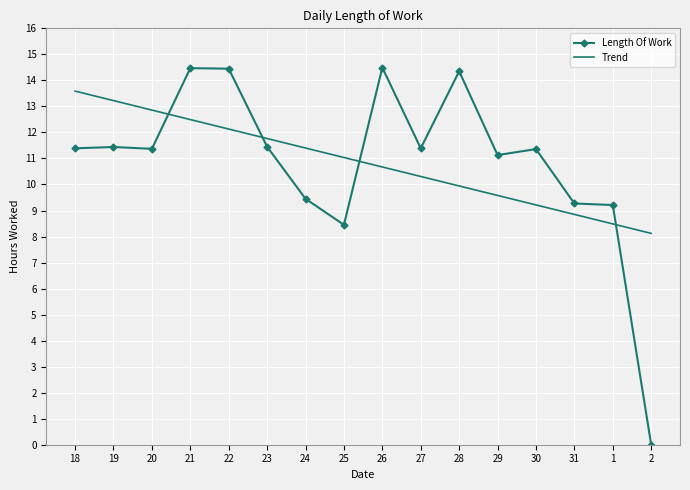

The Trend series shows 12.5 at 31. True or false?

False